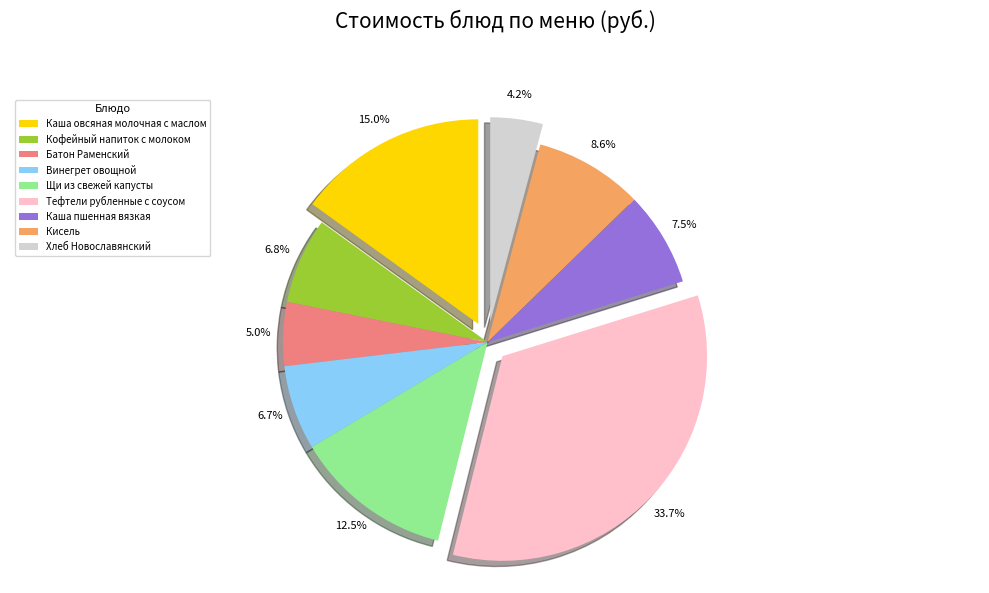

What is the largest slice in the pie chart?

Тефтели рубленные с соусом